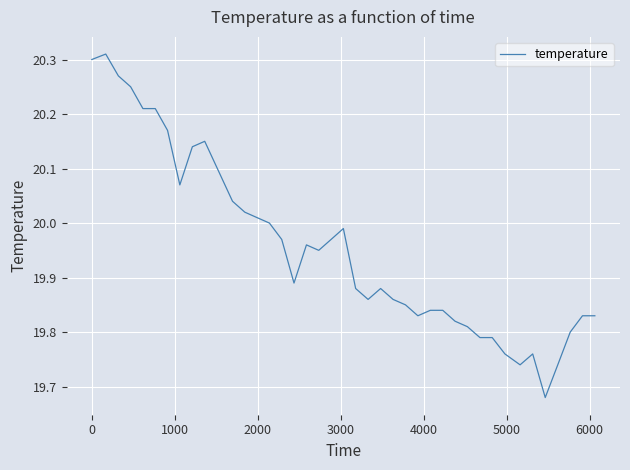

What is the difference between the maximum and minimum values?

0.6